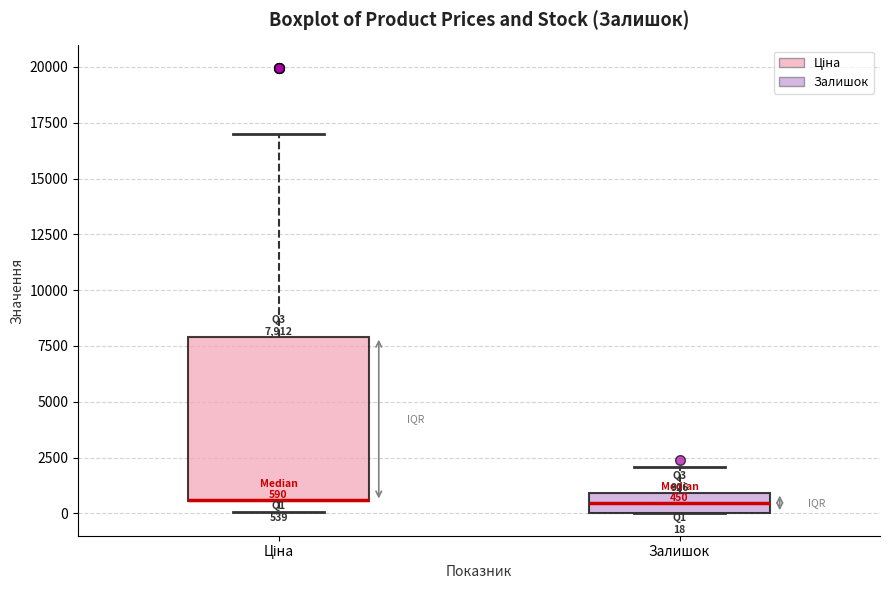

Which box is the tallest, from its lower edge to its upper edge?

Ціна